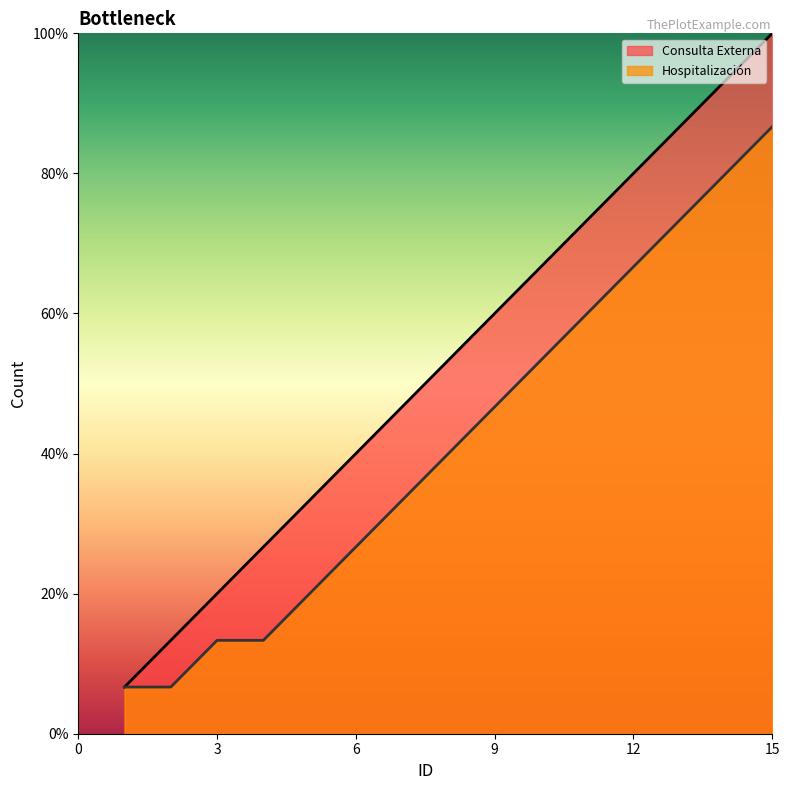

What are all the series names shown in the legend?

Consulta Externa, Hospitalización